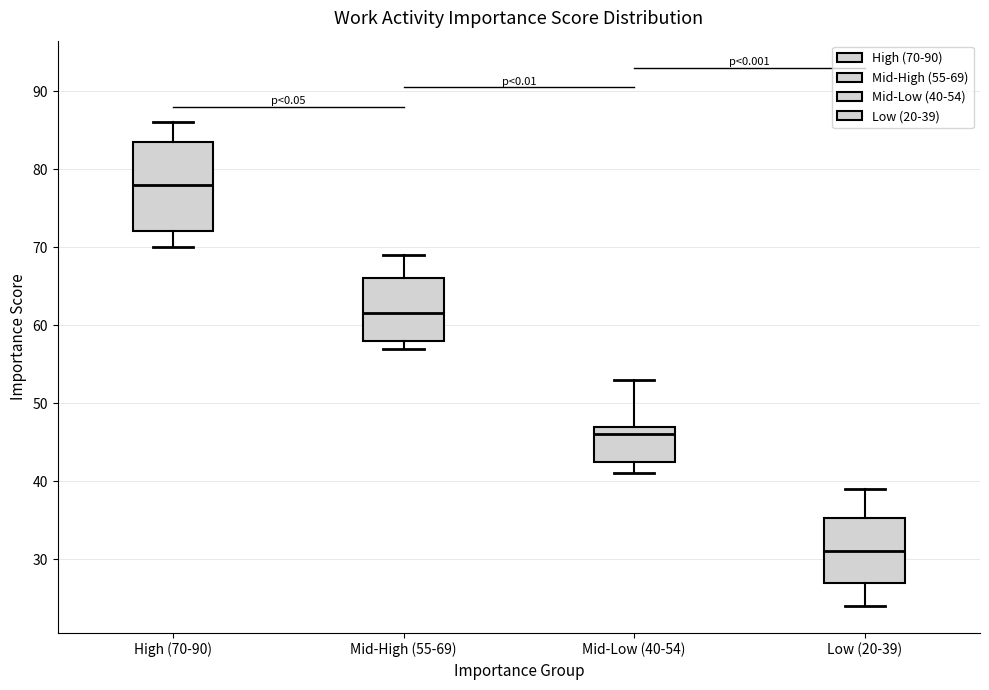

Which box is the tallest, from its lower edge to its upper edge?

High (70-90)